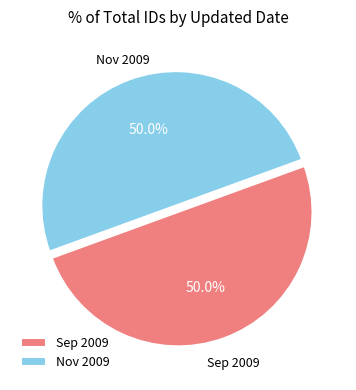

What is the ratio of the value at Nov 2009 to the value at Sep 2009?

1.0